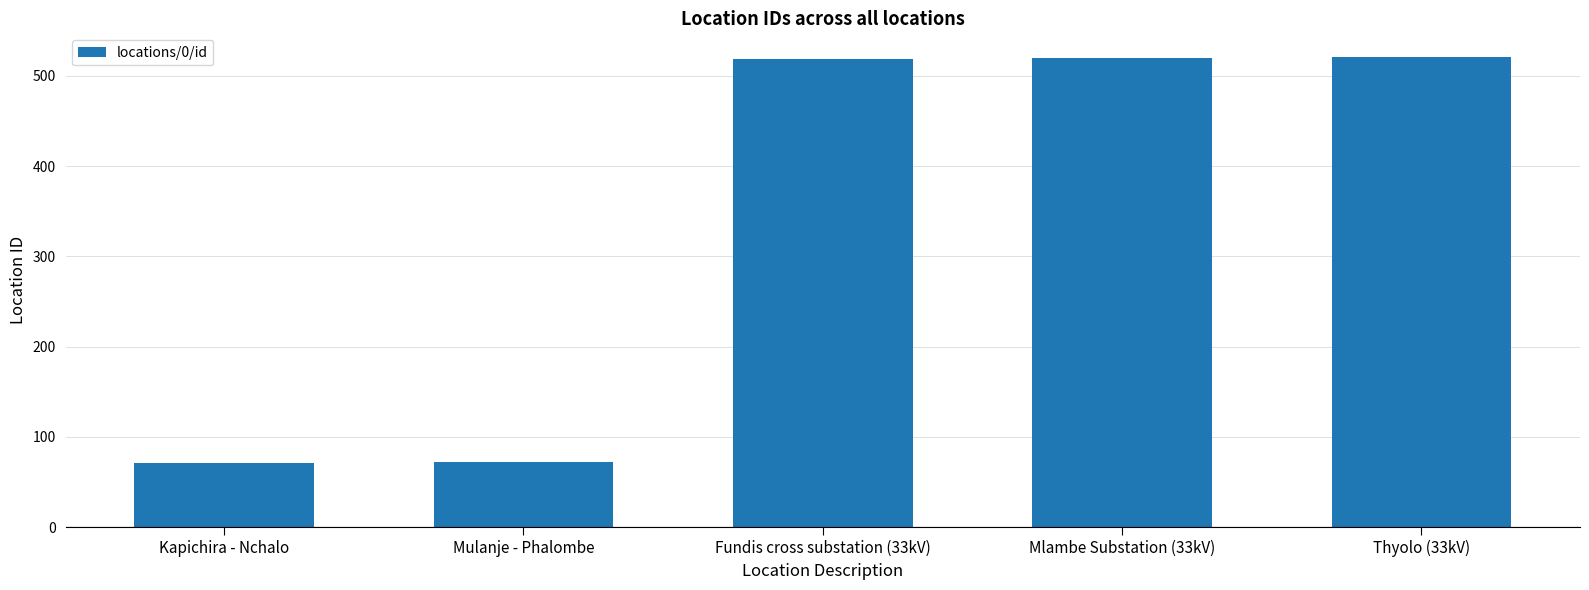

True or false: the data shows 883 at Thyolo (33kV).

False